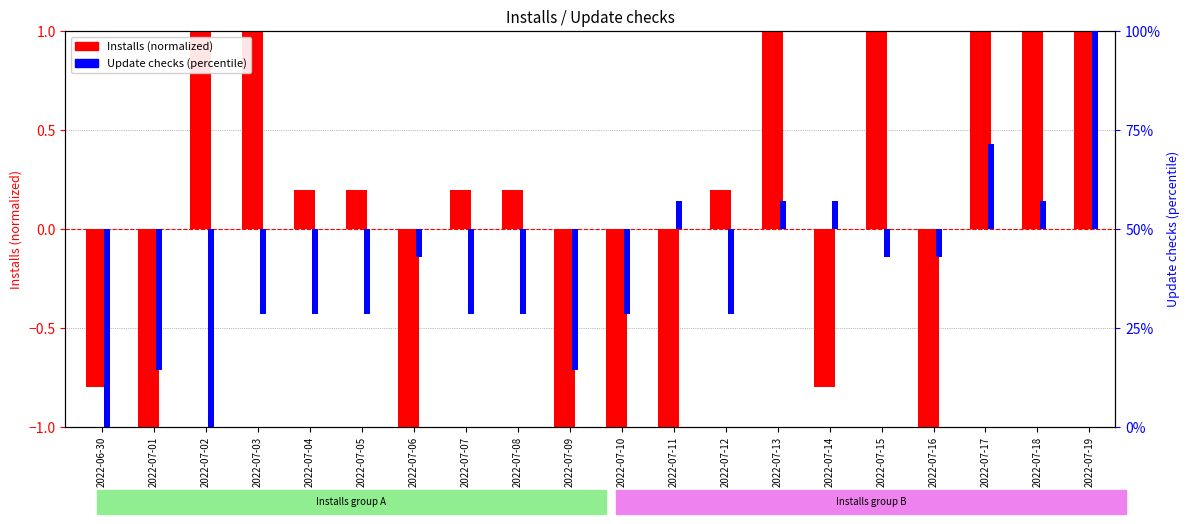

The Update checks (percentile) series shows -1.5 at 2022-06-30. True or false?

False